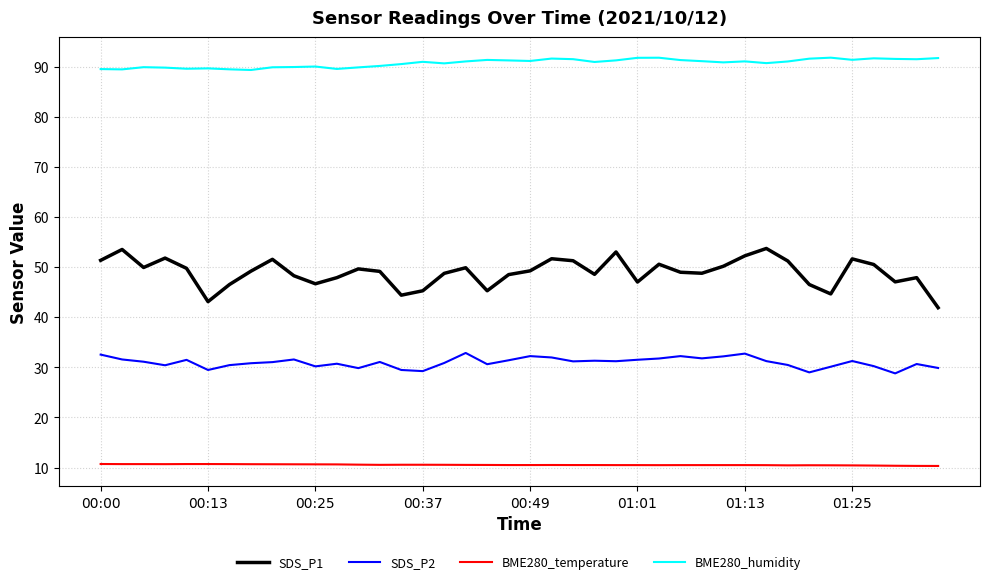

What is the highest value of the SDS_P2 series?

32.9